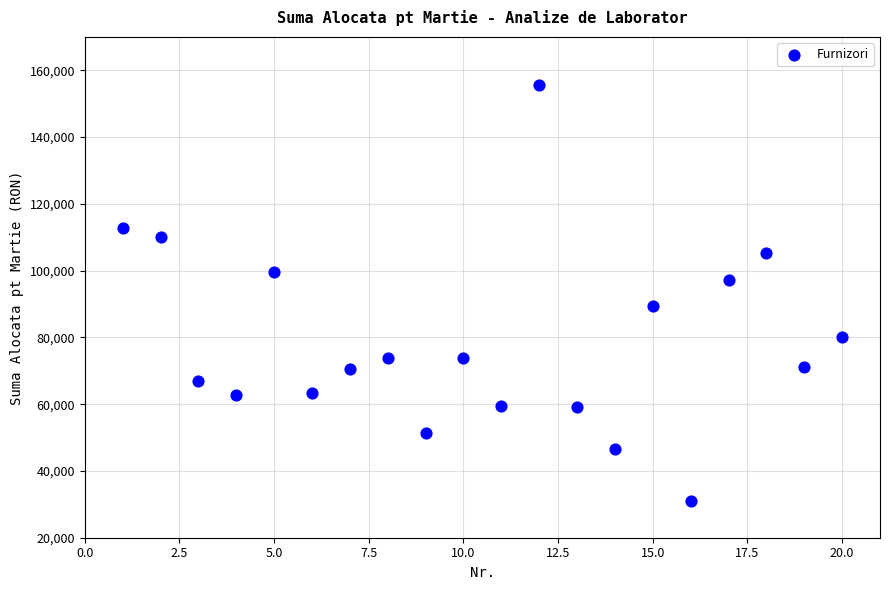

What is the range of X values (max minus min)?

19